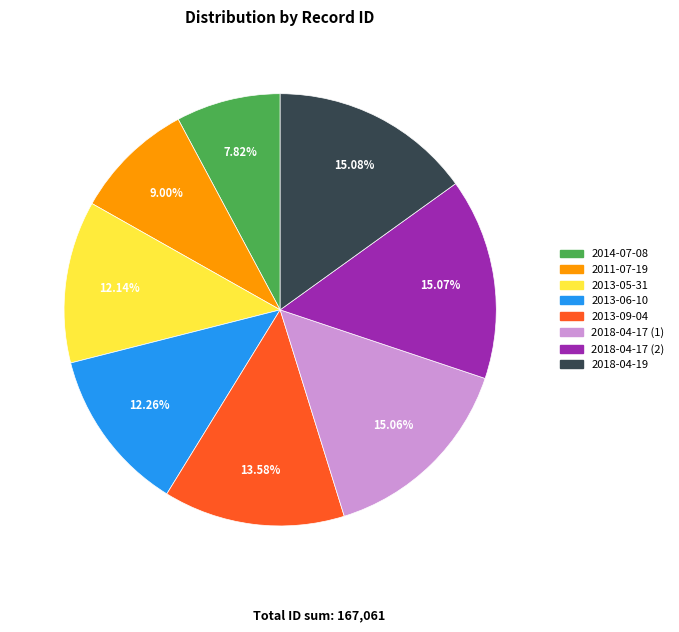

How many segments does this pie chart have?

8